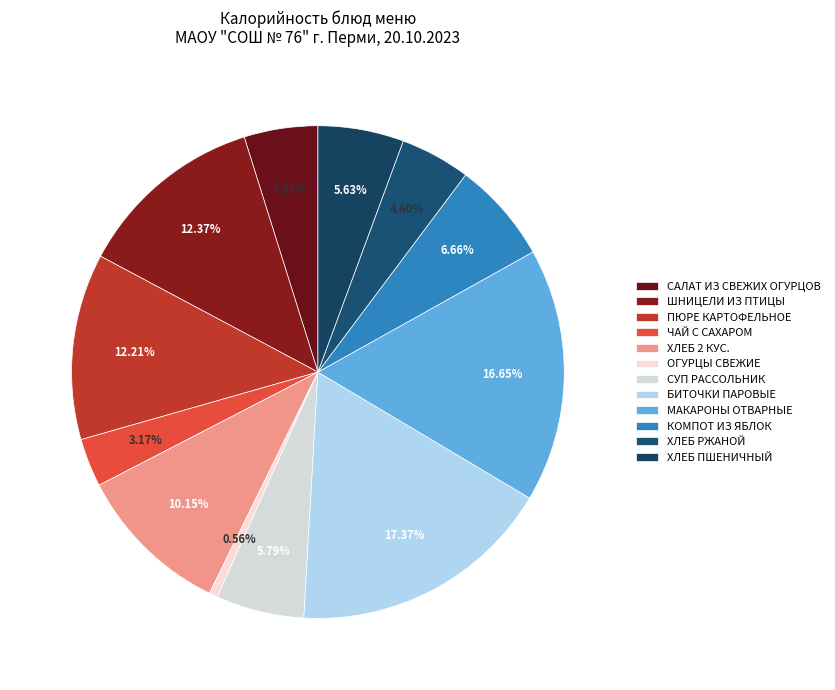

How many segments does this pie chart have?

12